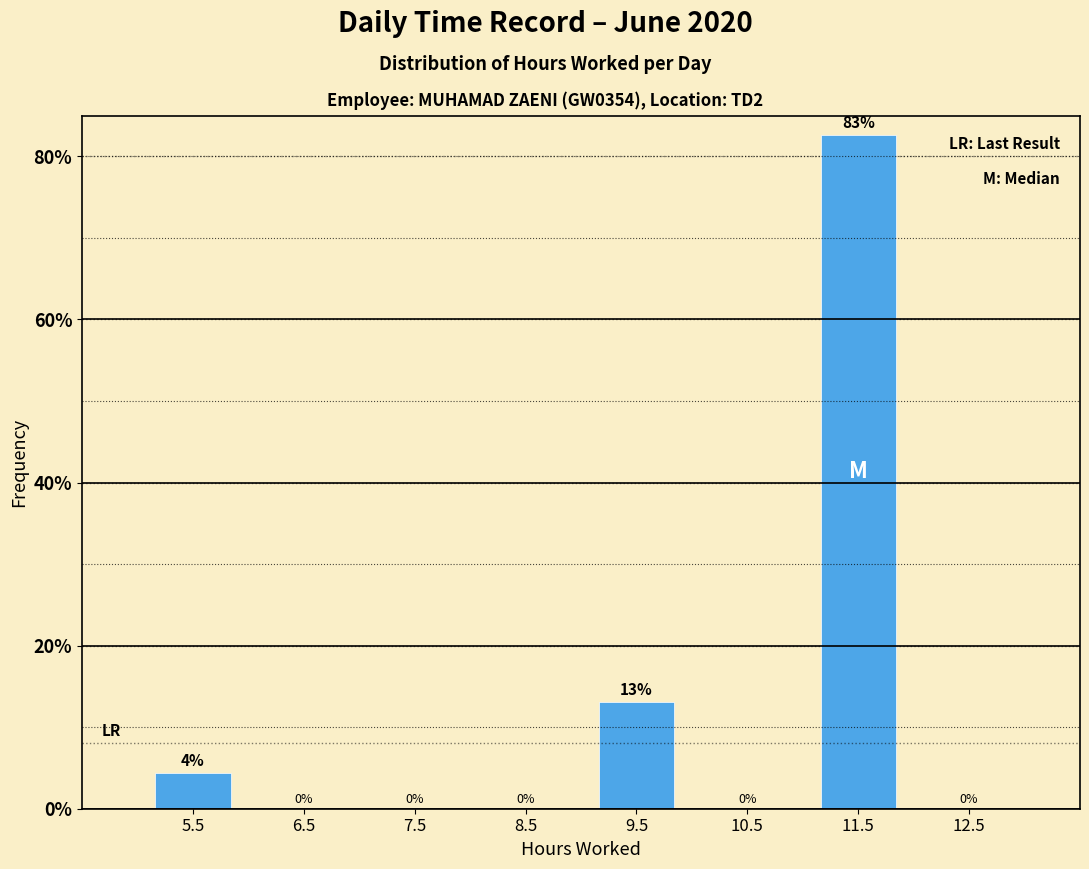

Over which range of the x-axis is the bar tallest?

11 to 12